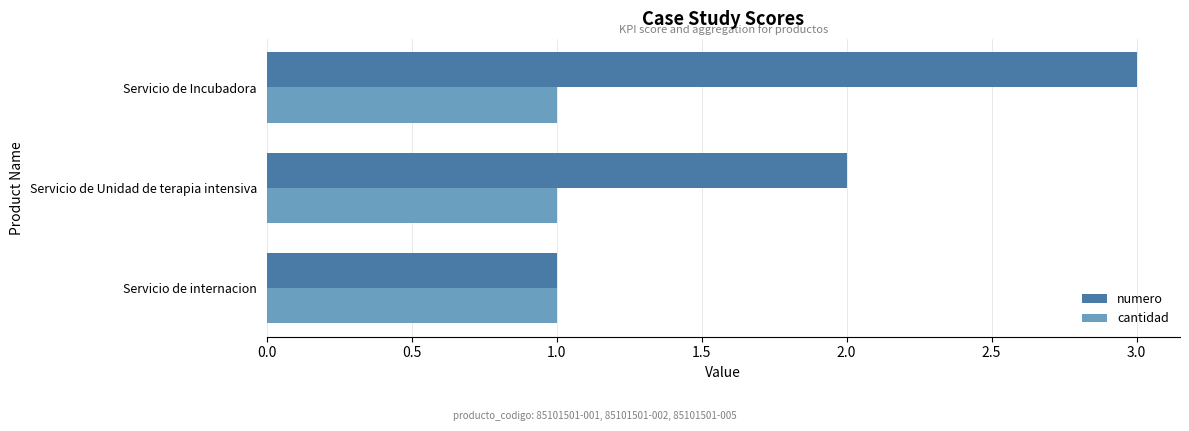

Which series has the largest total across all categories?

numero